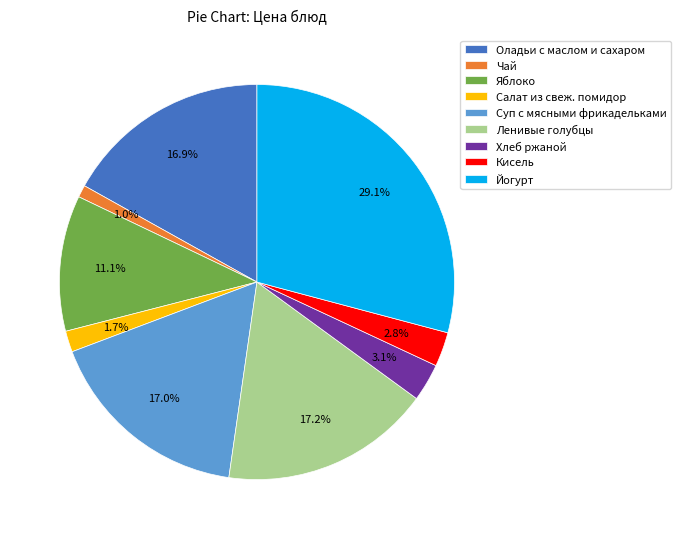

Which slice is the smallest?

Чай